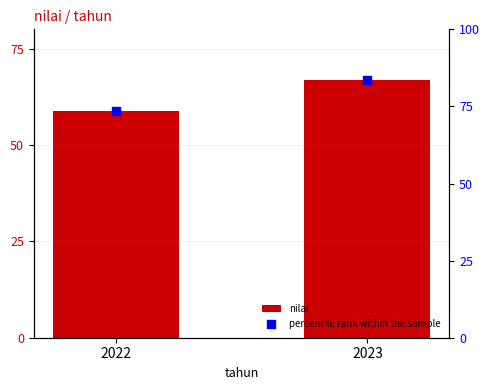

Is the value of percentile rank within the sample at 2022 greater than the value of nilai at 2023?

Yes